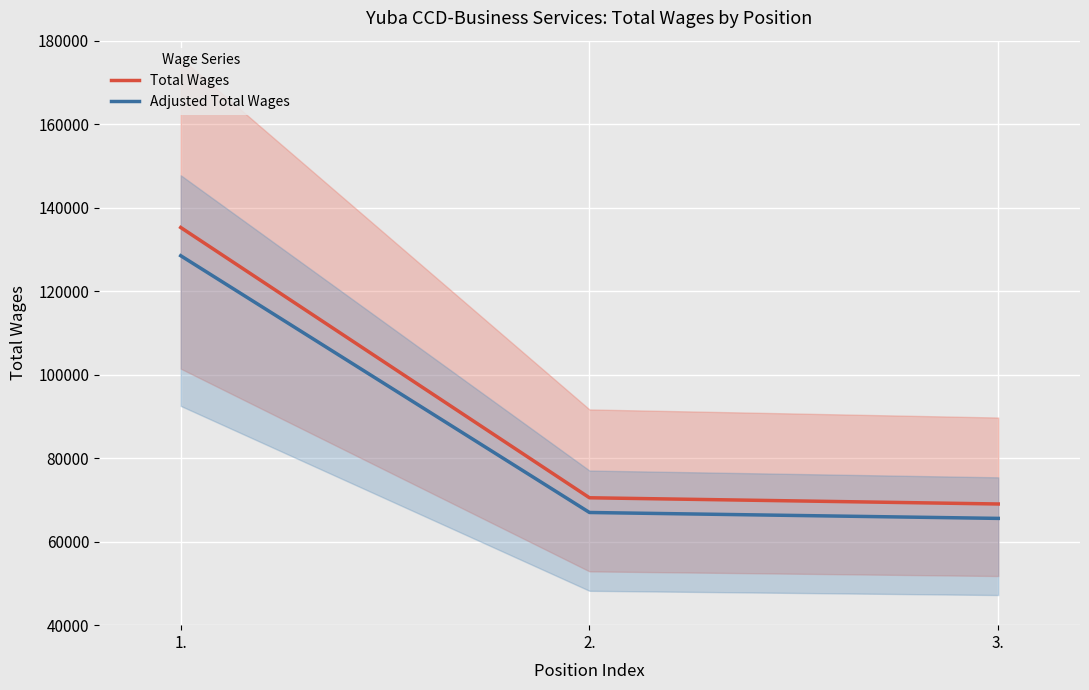

What is the maximum value for Adjusted Total Wages?

128491.3